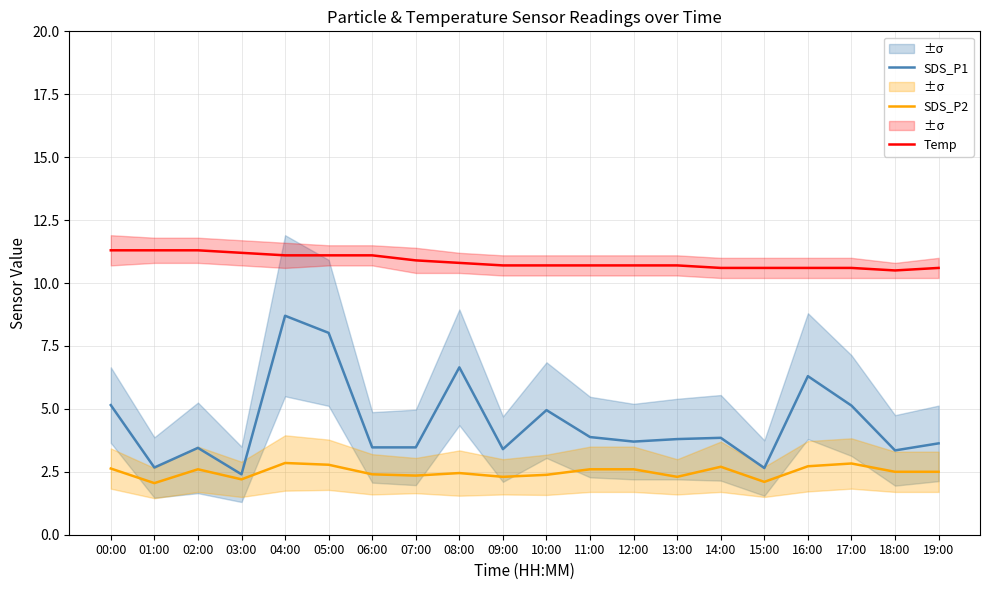

List the series in order of their overall mean, highest first.

Temp, SDS_P1, SDS_P2